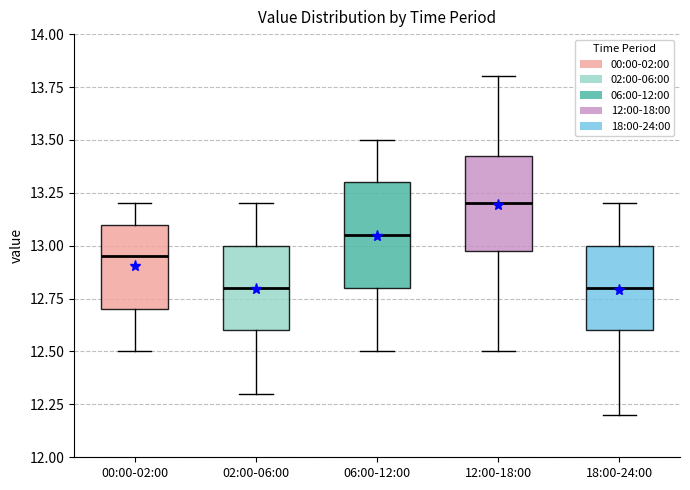

Reading left to right, read every box against the y-axis: the position of its median line, the range the box covers, and the ends of its whiskers. The values are not printed on the chart, so give them approximately, as read against the axis.

00:00-02:00: median 12.95, box 12.70 to 13.10, whiskers 12.50 to 13.20
02:00-06:00: median 12.80, box 12.60 to 13.00, whiskers 12.30 to 13.20
06:00-12:00: median 13.05, box 12.80 to 13.30, whiskers 12.50 to 13.50
12:00-18:00: median 13.20, box 13.00 to 13.45, whiskers 12.50 to 13.80
18:00-24:00: median 12.80, box 12.60 to 13.00, whiskers 12.20 to 13.20